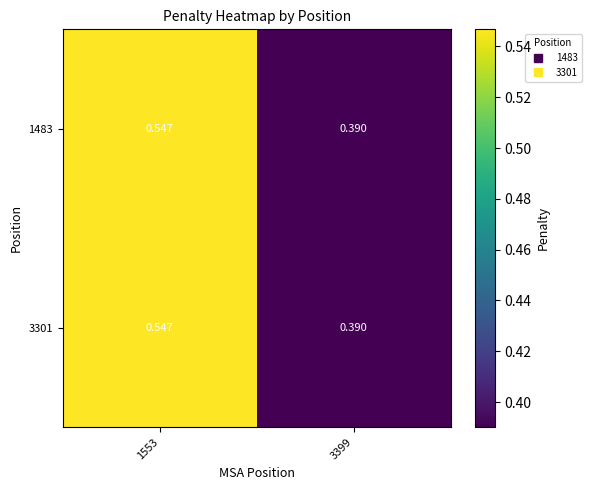

Is the value of 3301 at 1553 greater than the value of 1483 at 3399?

Yes